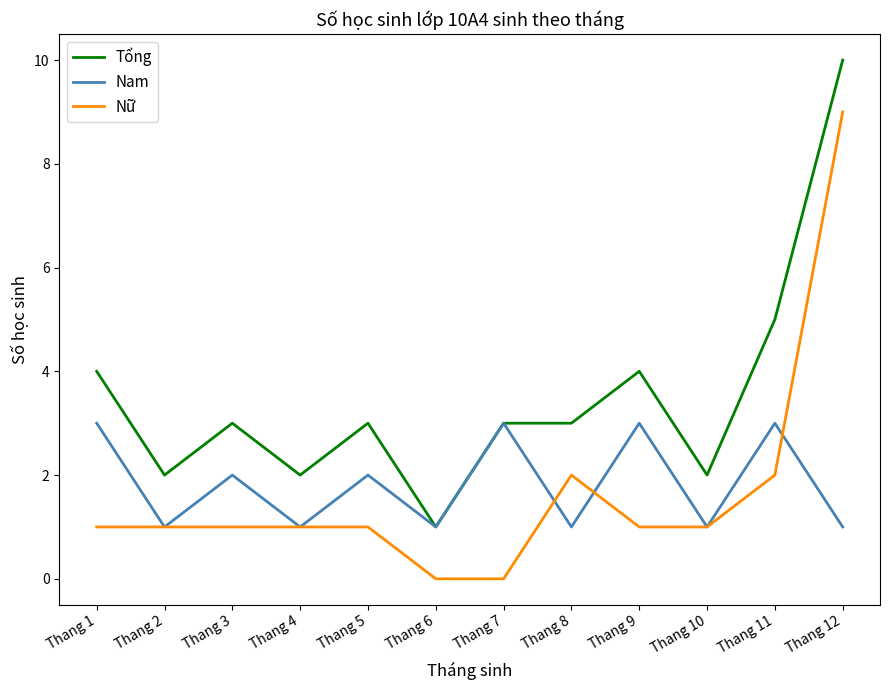

Which series has the largest total across all categories?

Tổng